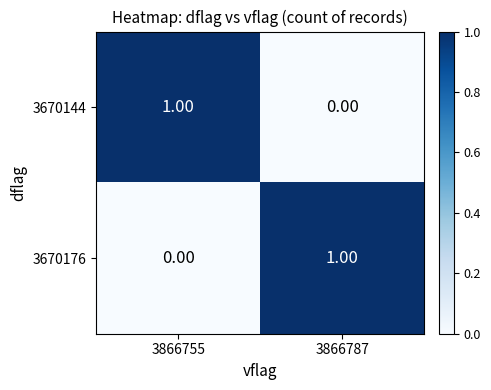

List the labels in order of 3670176 value, smallest first.

3866755, 3866787